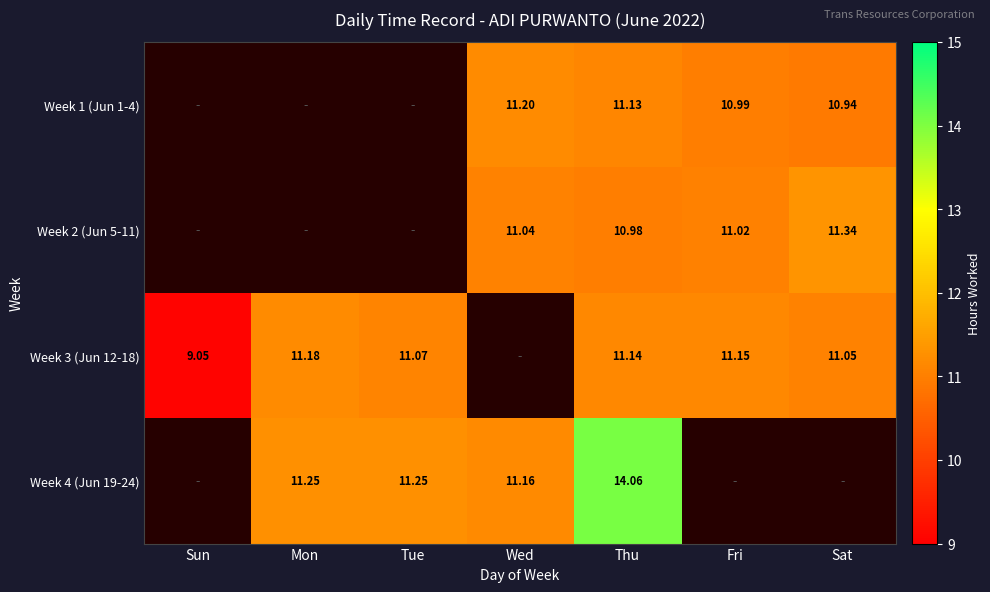

At how many categories does at least one series exceed 7?

7